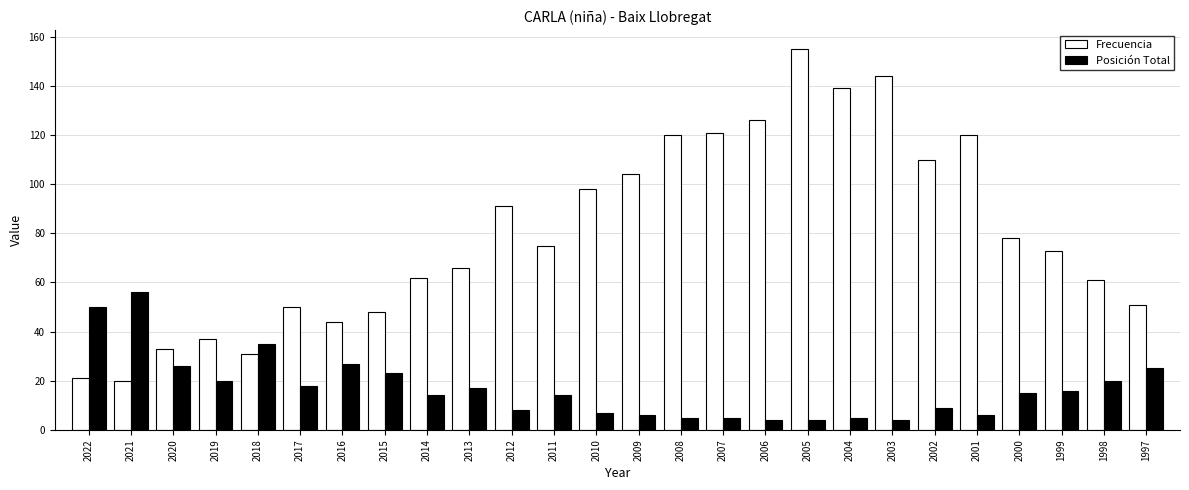

At which label does Posición Total reach its peak?

2021